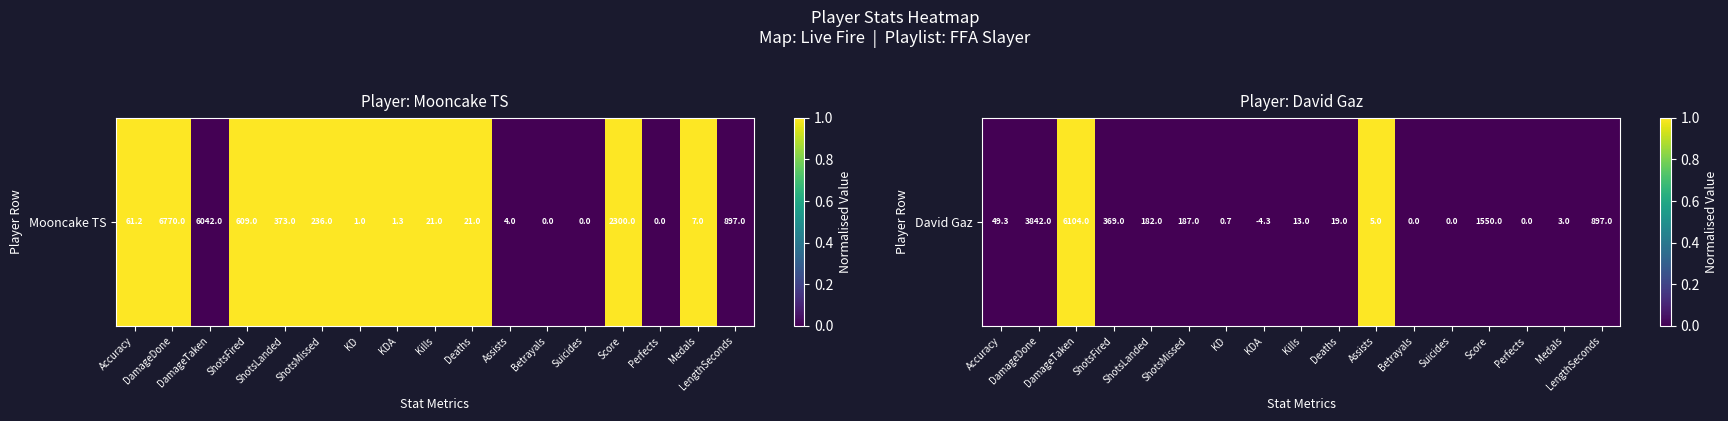

At which category does the chart reach its minimum across all series?

Accuracy